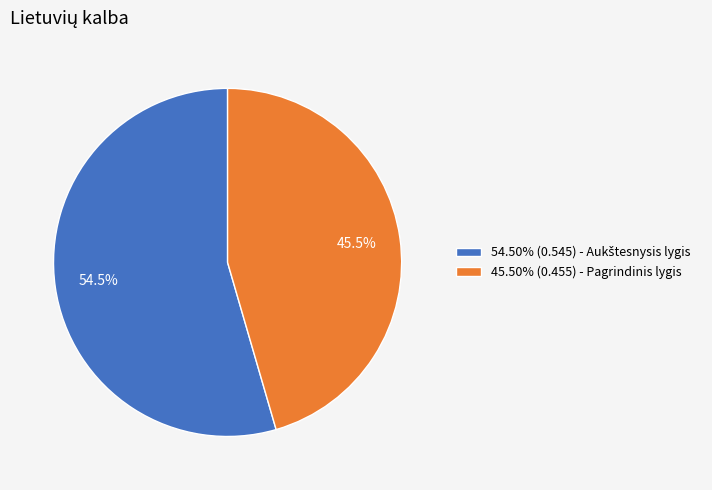

Does any single category account for the majority?

Yes